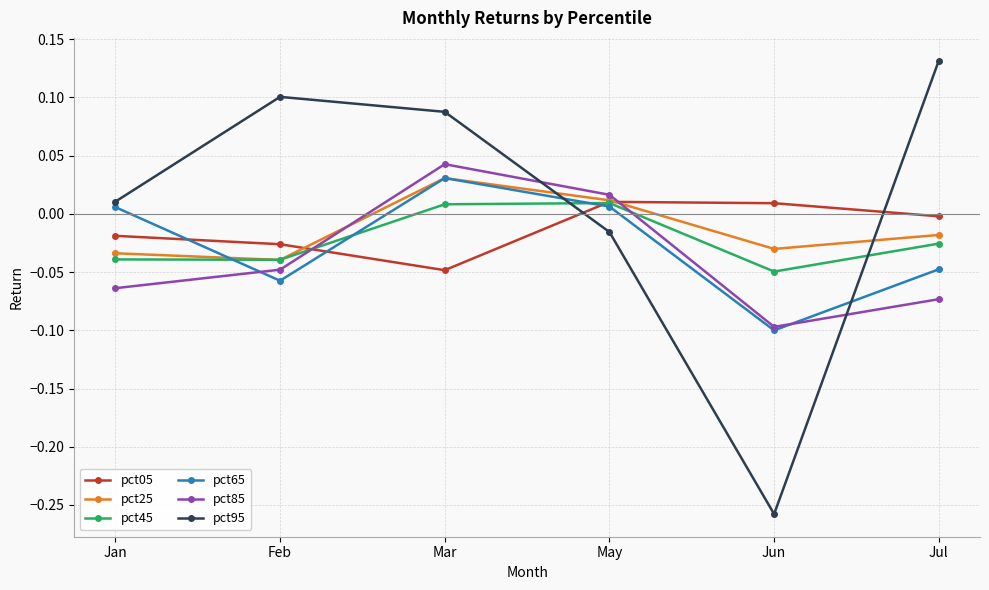

How many values in pct25 are below zero?

4